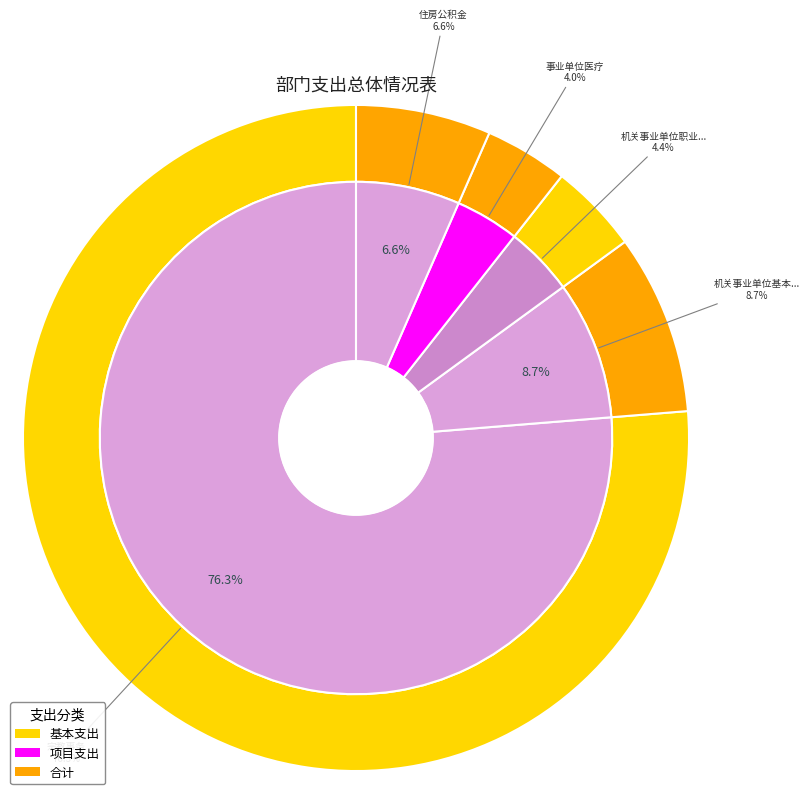

The 事业单位医疗 slice represents 4% of the pie. True or false?

True